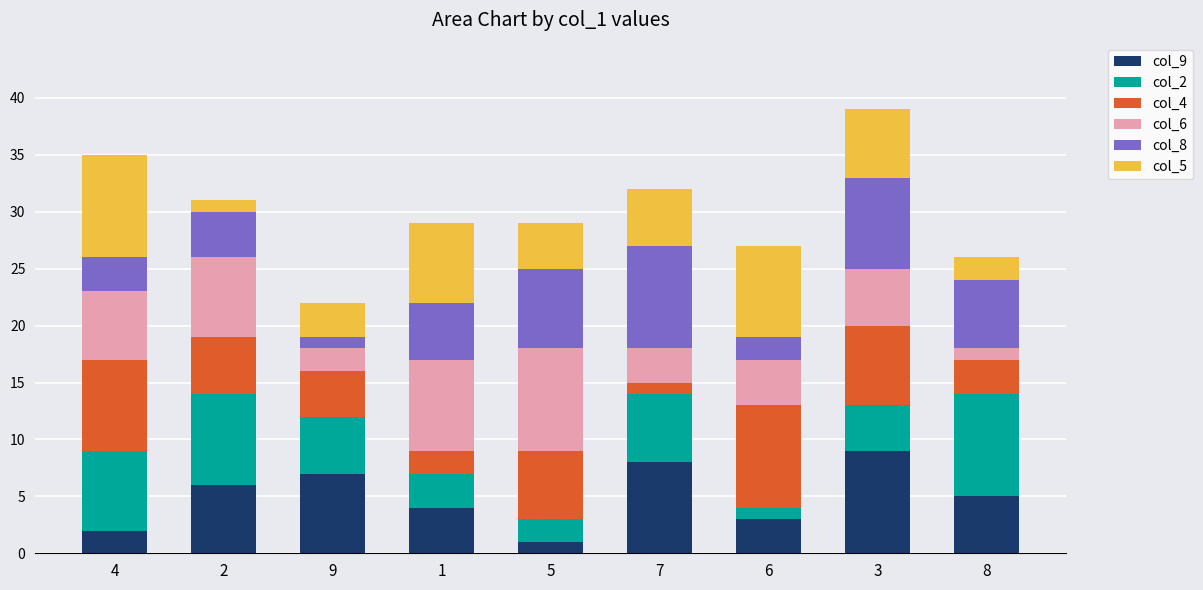

Does the chart contain stacked bars?

Yes